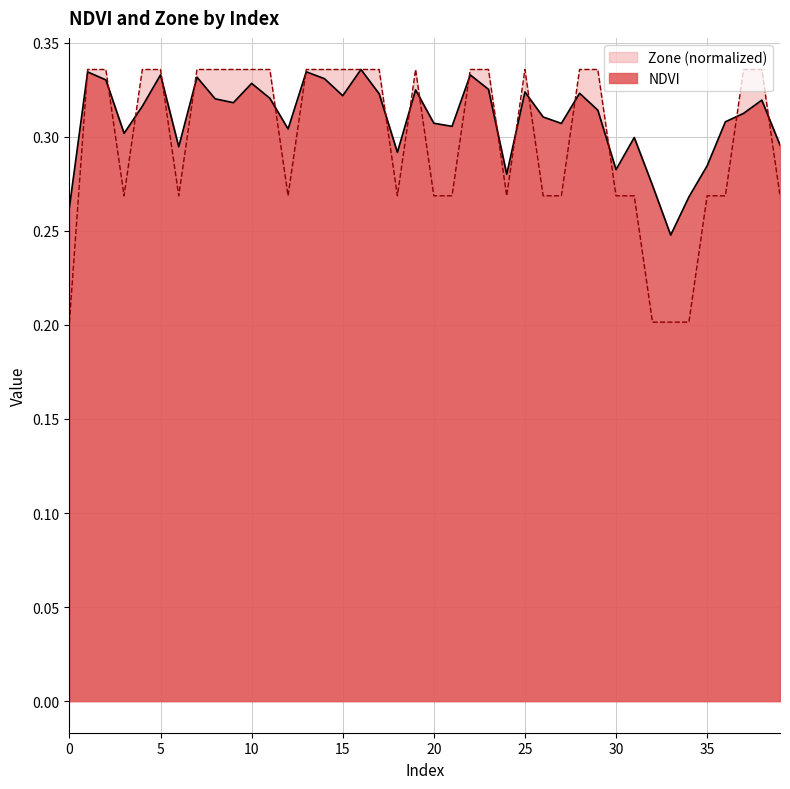

What are all the series names shown in the legend?

Zone (normalized), NDVI